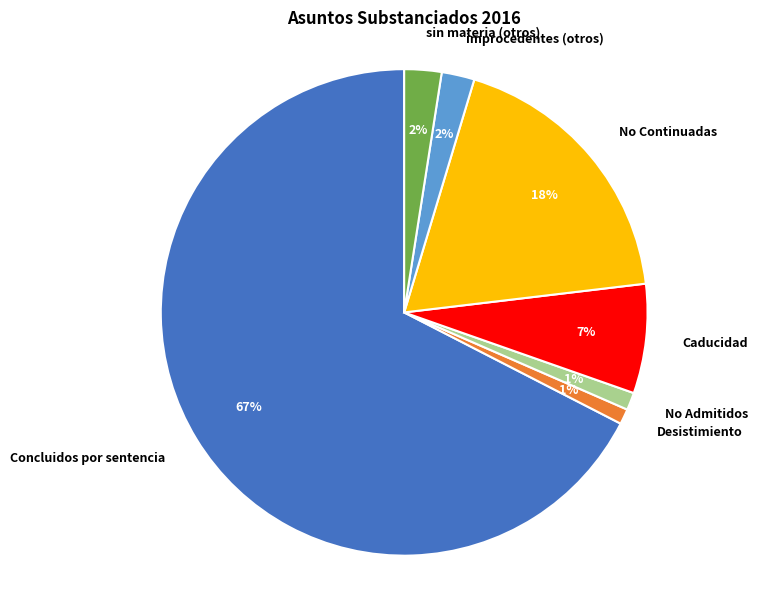

To the nearest percent, what is the average slice percentage?

14%